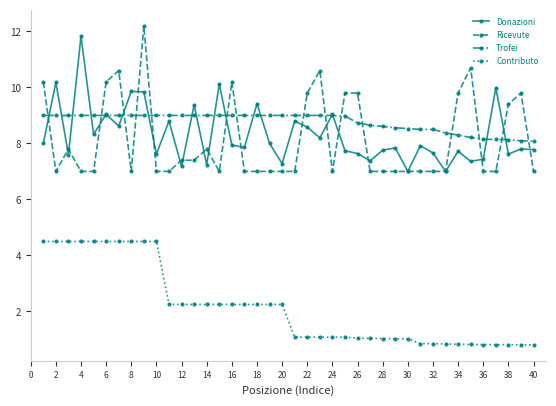

True or false: Contributo and Ricevute intersect in this chart.

False